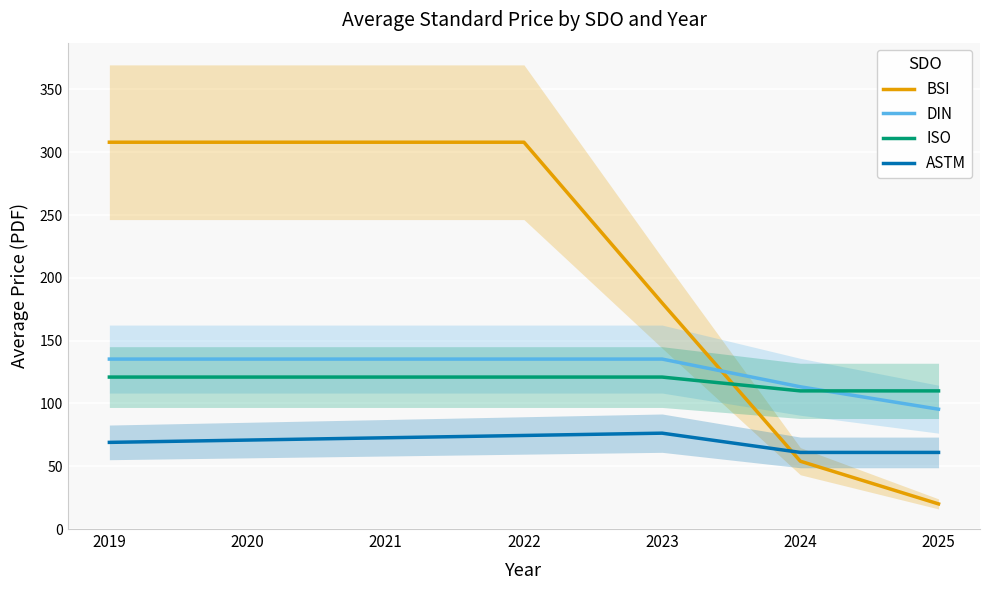

True or false: ASTM has more than 2 interior local peaks.

False